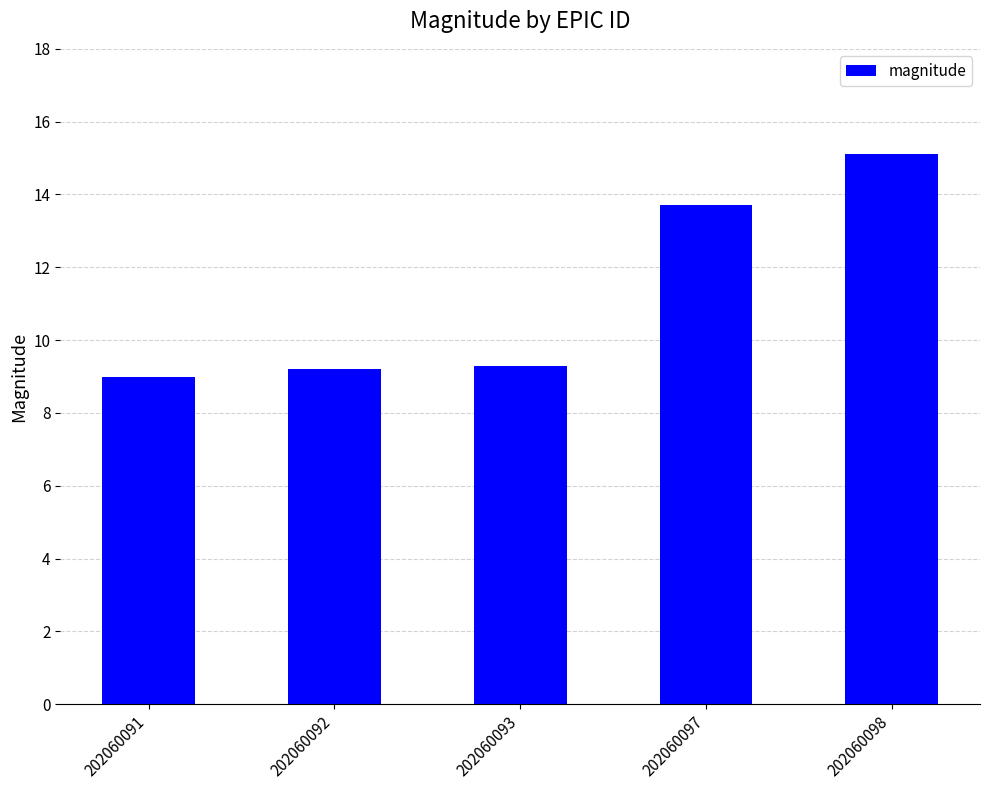

At which category does the chart reach its peak across all series?

202060098